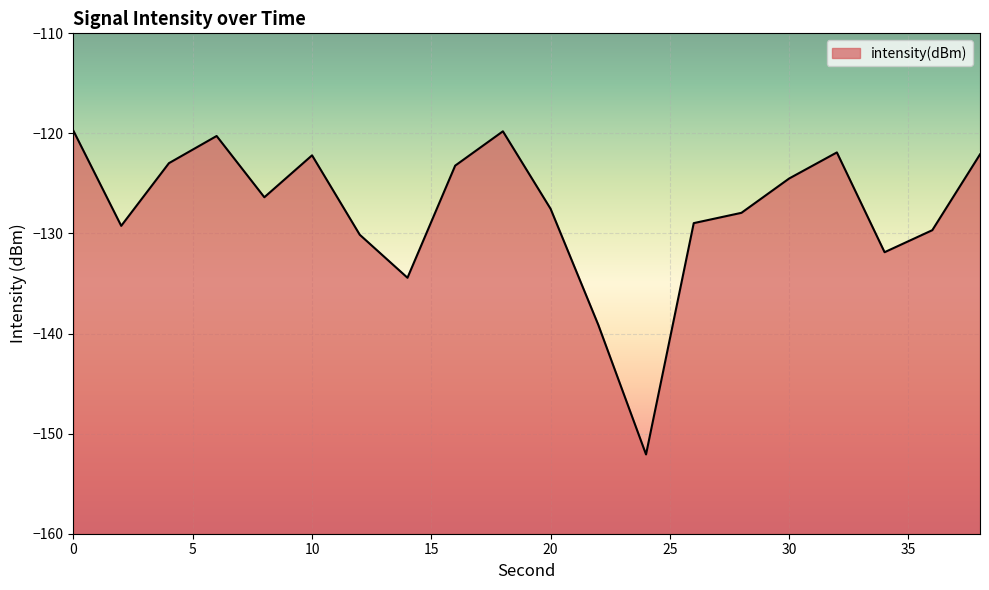

How many interior local peaks (higher than both neighbors) does the data have?

4